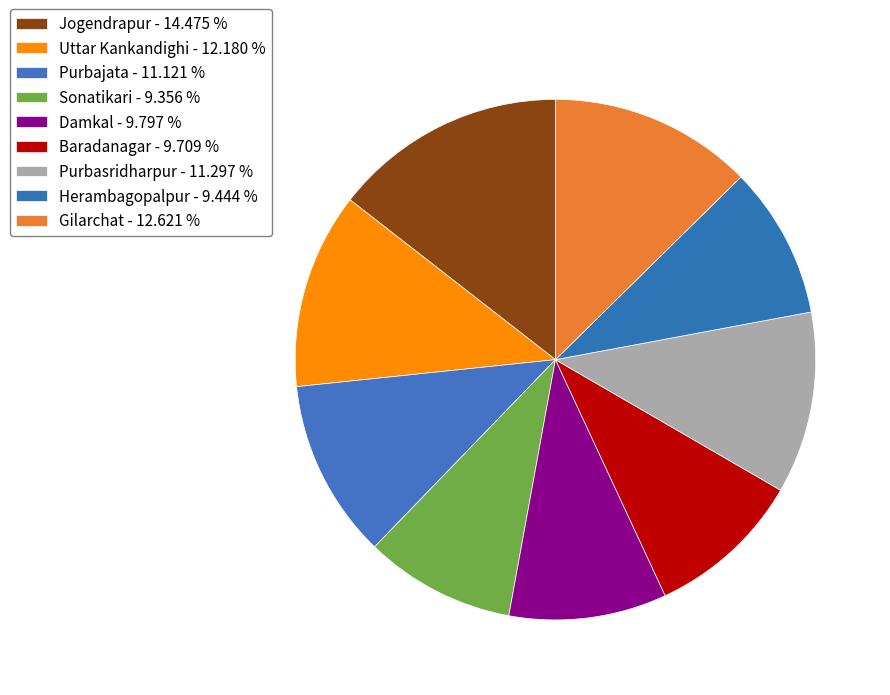

To the nearest percent, what is the difference between the largest and smallest slice percentages?

5%